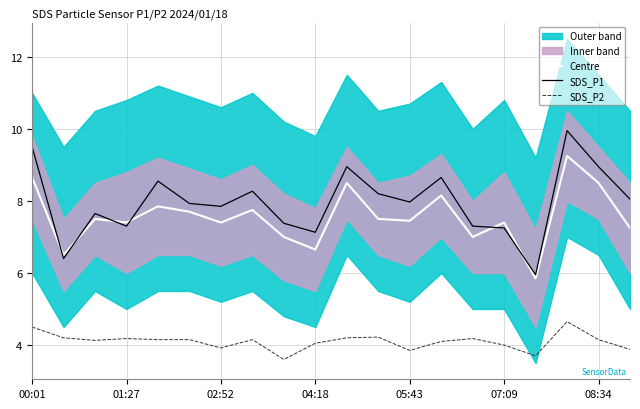

True or false: SDS_P2 and Centre cross at least once.

False